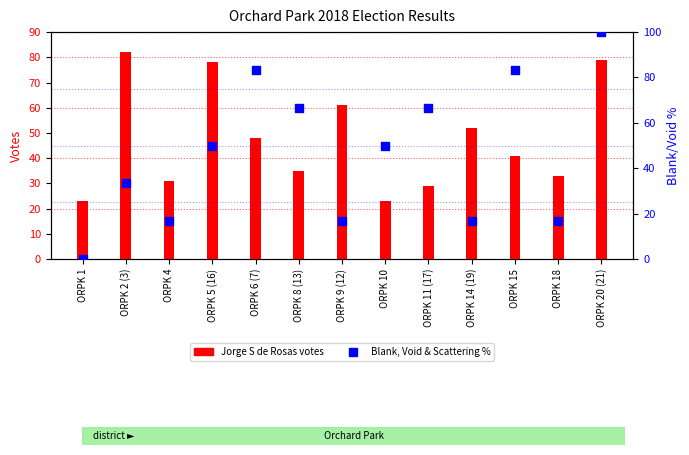

Which series contains the lowest Y value?

Blank, Void & Scattering %